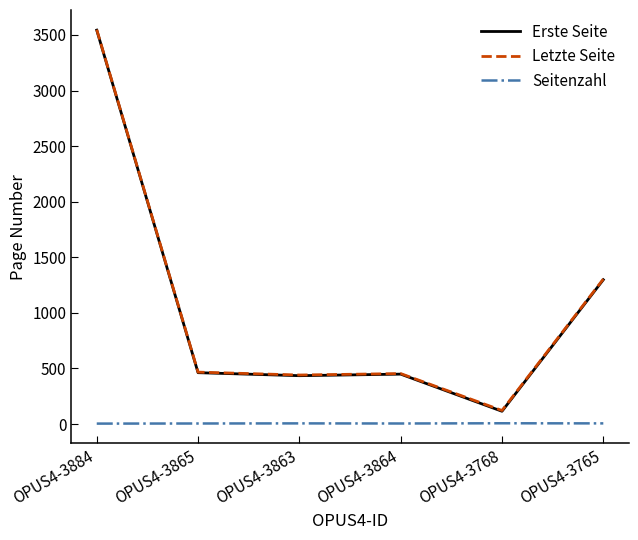

The value of Erste Seite at OPUS4-3884 is 1858. True or false?

False